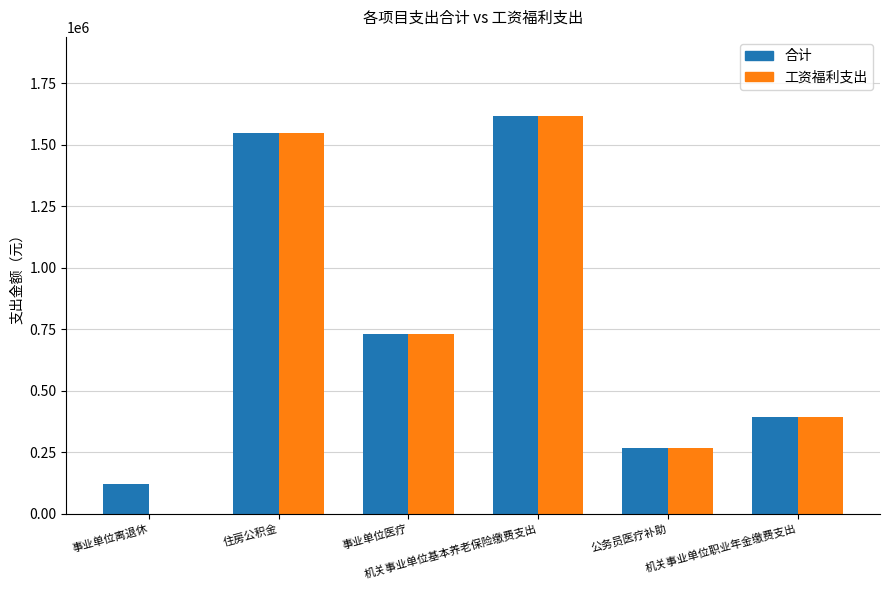

Reading right to left, list all the values displayed in this chart.

合计: 机关事业单位职业年金缴费支出=394303.4	公务员医疗补助=266785.1	机关事业单位基本养老保险缴费支出=1614449.7	事业单位医疗=731757.3	住房公积金=1547526.0	事业单位离退休=119840.0
工资福利支出: 机关事业单位职业年金缴费支出=394303.4	公务员医疗补助=266785.1	机关事业单位基本养老保险缴费支出=1614449.7	事业单位医疗=731757.3	住房公积金=1547526.0	事业单位离退休=0.0